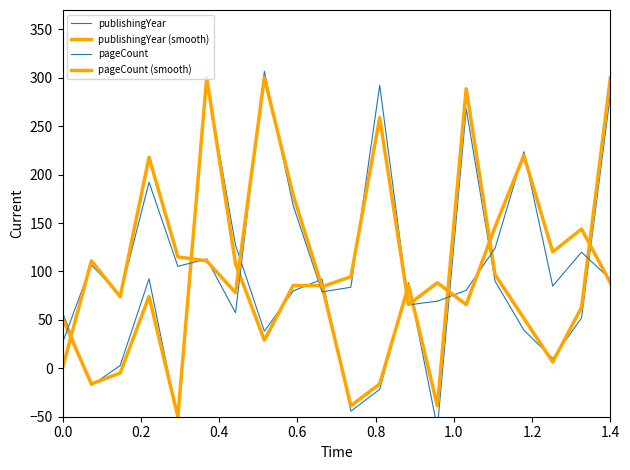

How many lines are shown in the chart?

4